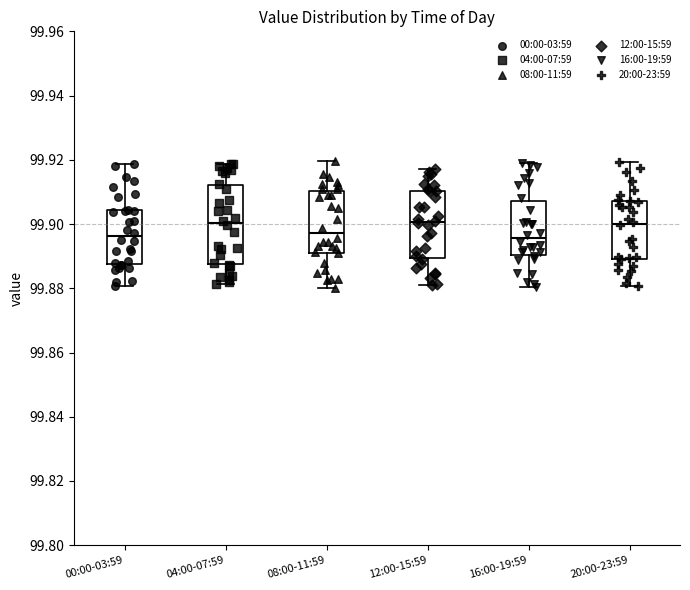

Reading left to right, read every box against the y-axis: the position of its median line, the range the box covers, and the ends of its whiskers. The values are not printed on the chart, so give them approximately, as read against the axis.

00:00-03:59: median 99.896, box 99.888 to 99.904, whiskers 99.880 to 99.918
04:00-07:59: median 99.900, box 99.888 to 99.912, whiskers 99.882 to 99.918
08:00-11:59: median 99.898, box 99.890 to 99.910, whiskers 99.880 to 99.920
12:00-15:59: median 99.900, box 99.890 to 99.910, whiskers 99.882 to 99.918
16:00-19:59: median 99.896, box 99.890 to 99.908, whiskers 99.880 to 99.918
20:00-23:59: median 99.900, box 99.890 to 99.908, whiskers 99.880 to 99.920